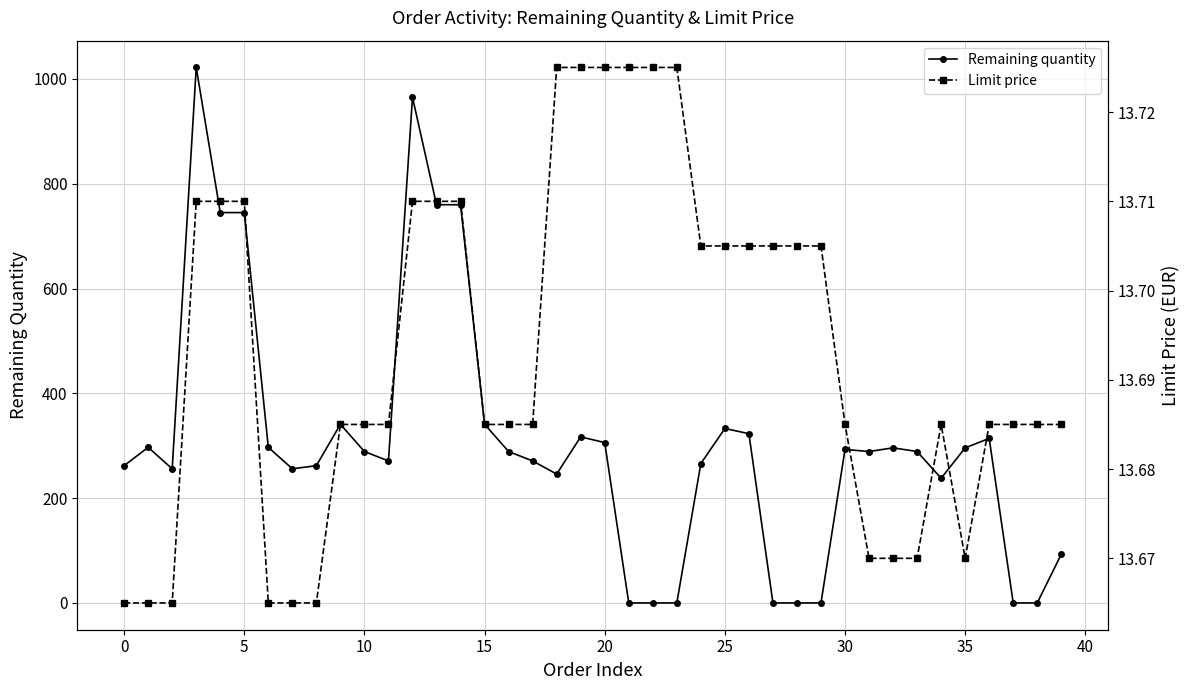

How many data points in Remaining quantity are less than 289?

18